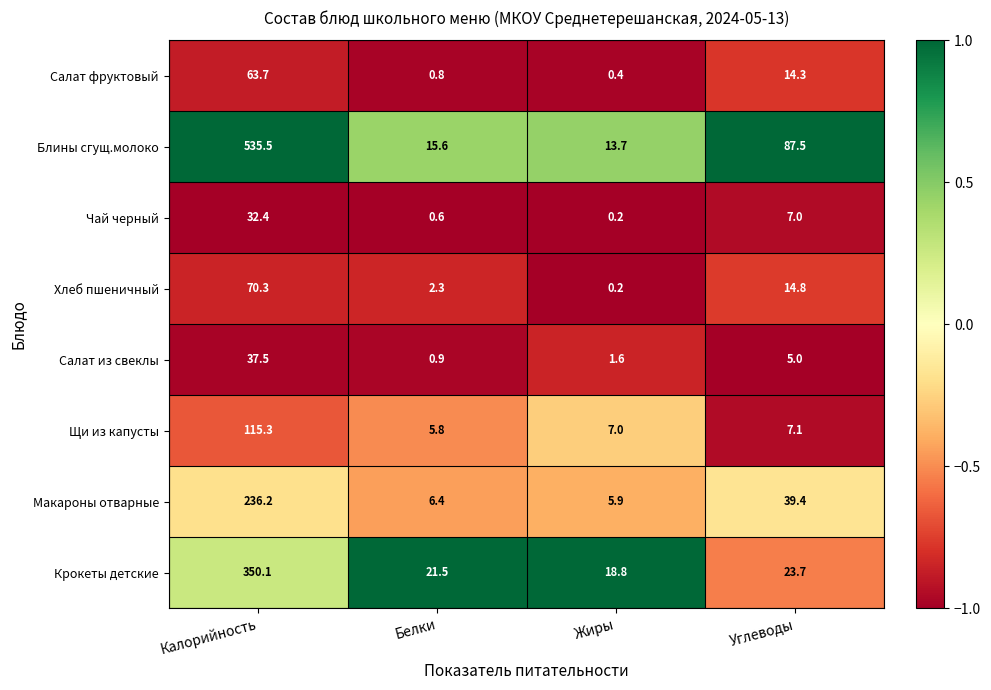

At which category does the chart reach its minimum across all series?

Жиры